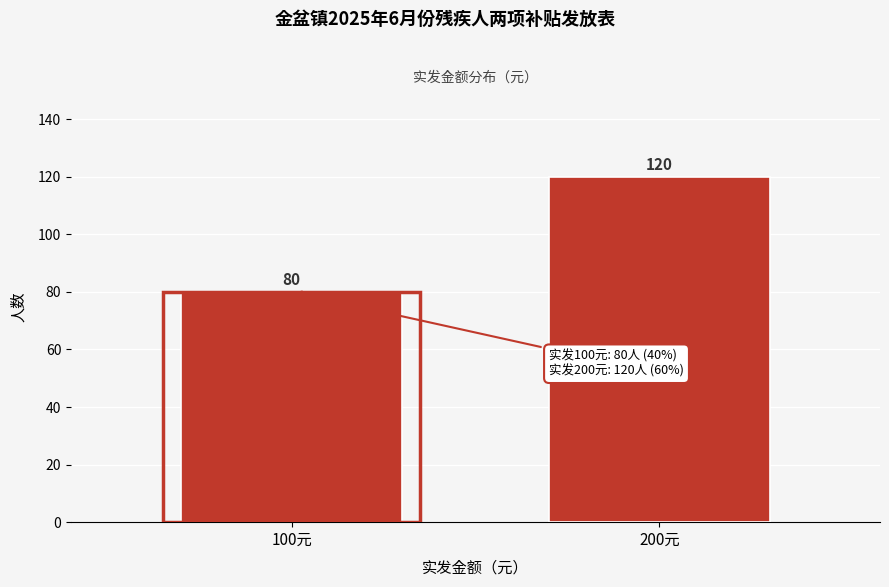

Reading right to left, list all the values displayed in this chart.

200元=120	100元=80